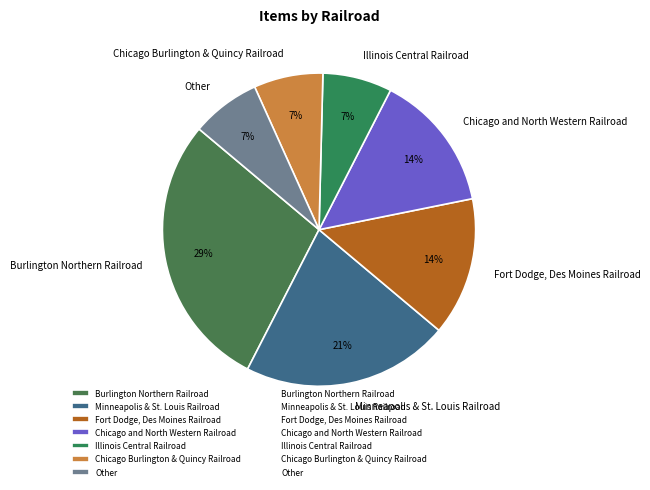

To the nearest percent, what percentage of the pie is Other?

7%